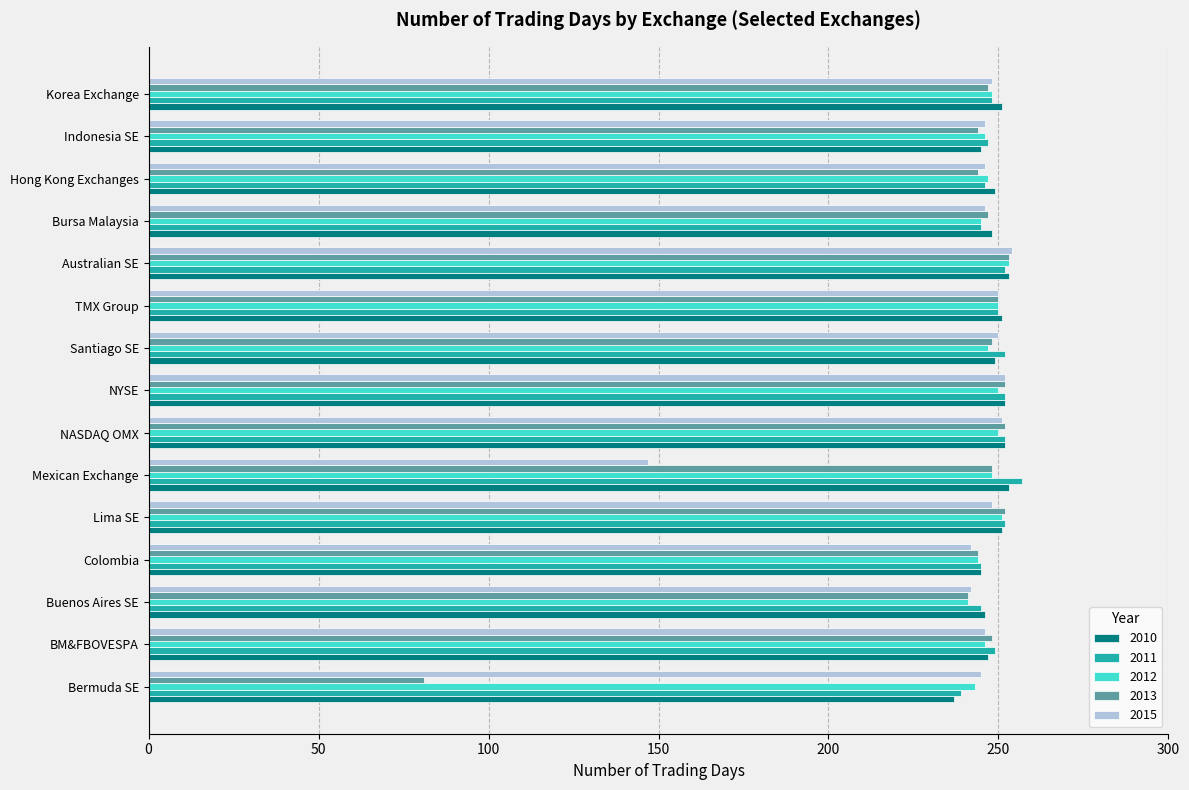

What is the sum of all 2011 values?

3731